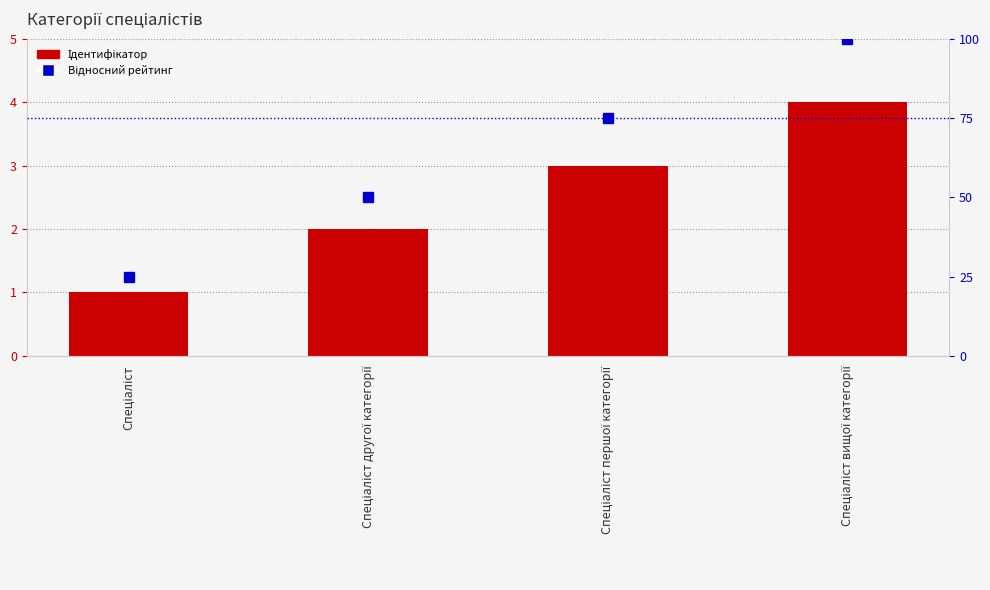

What is the sum of the Ідентифікатор values at Спеціаліст and Спеціаліст вищої категорії?

5